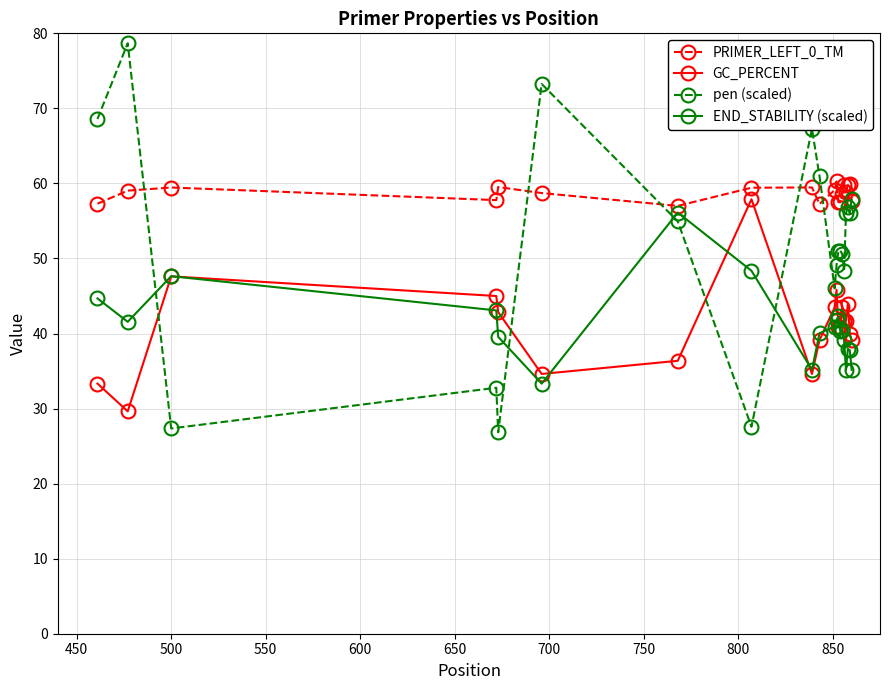

Which series has the largest total across all categories?

PRIMER_LEFT_0_TM